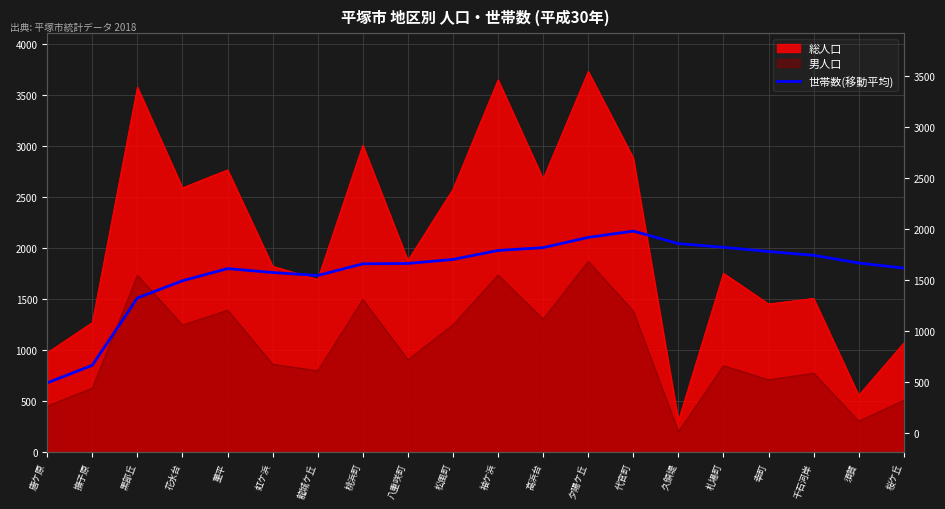

The value at 高浜台 is 2004.0. True or false?

True